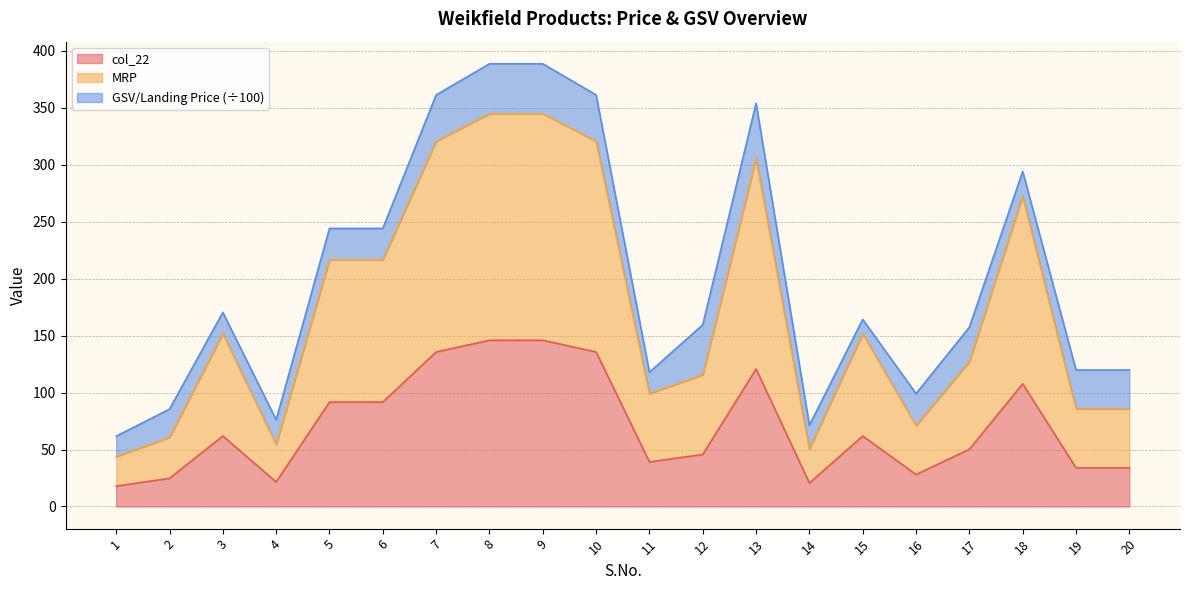

True or false: MRP has a value of 66.3 at 1.

False